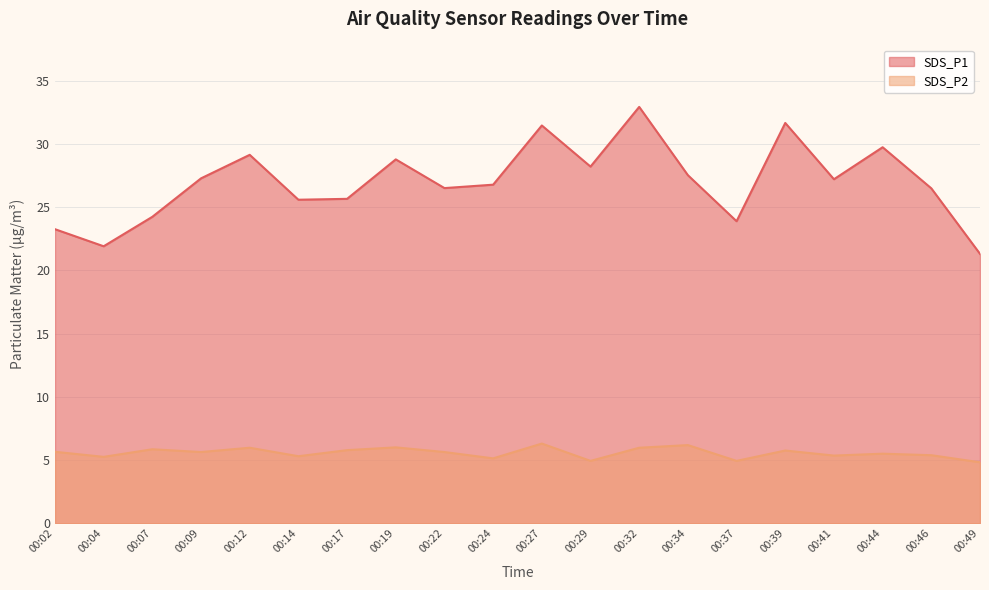

What is the highest value of the SDS_P1 series?

32.9